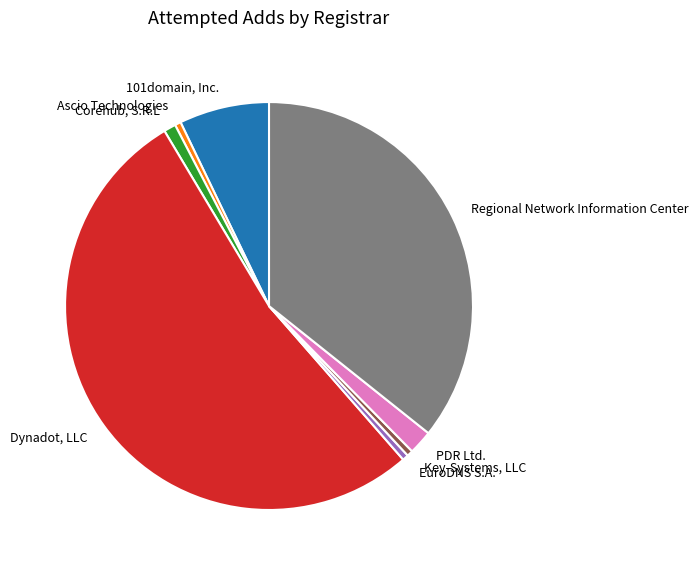

Does Dynadot, LLC account for over 50% of the chart?

Yes